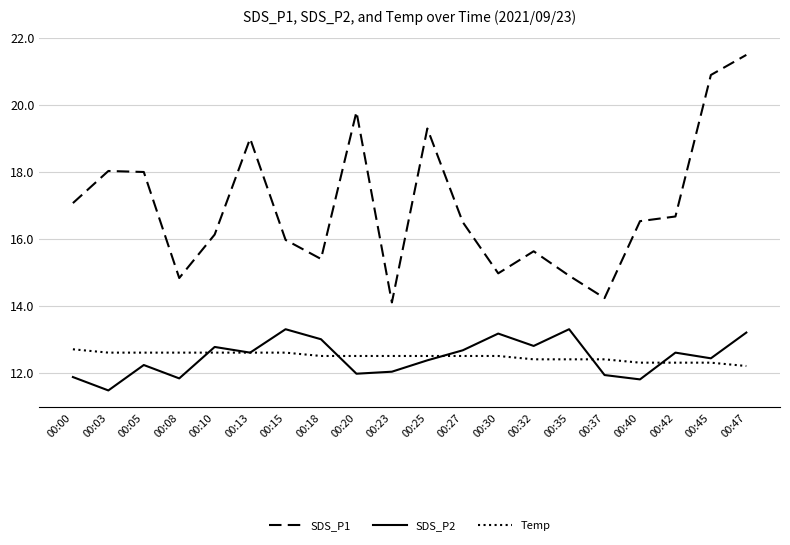

The Temp series shows 12.5 at 00:20. True or false?

True